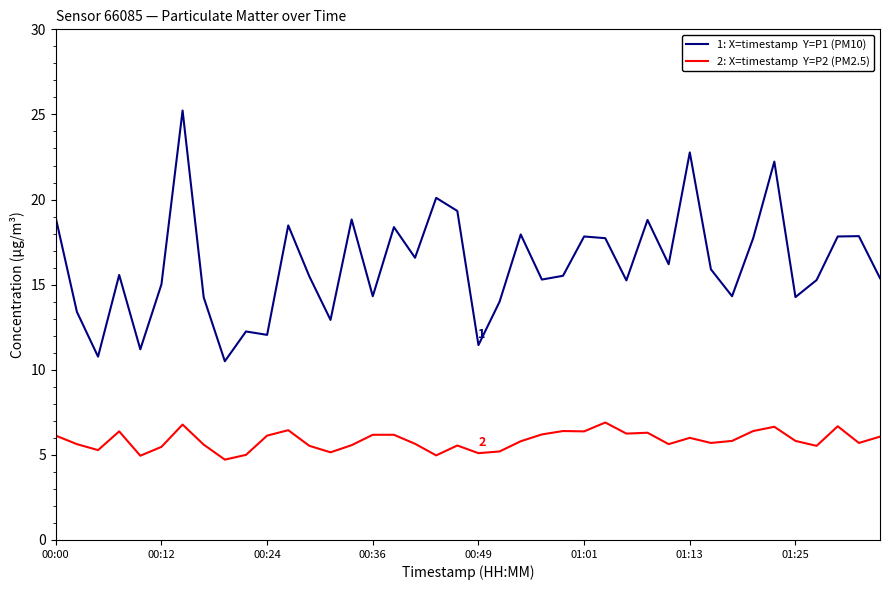

What is the maximum value shown in the chart?

25.2